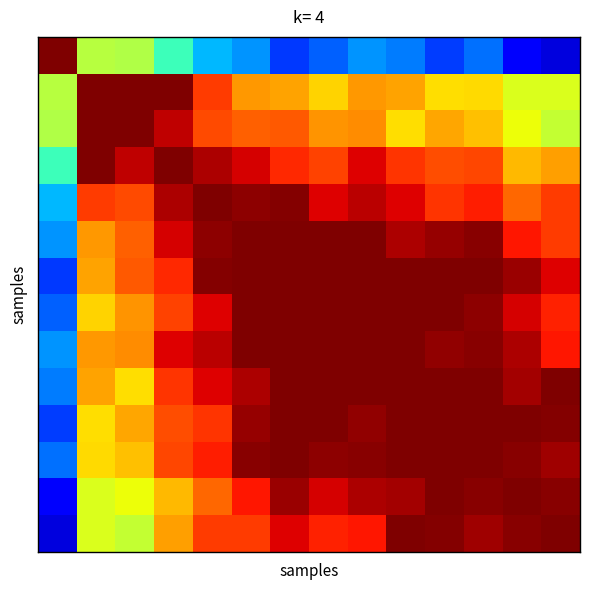

How many data points does each series have?

14